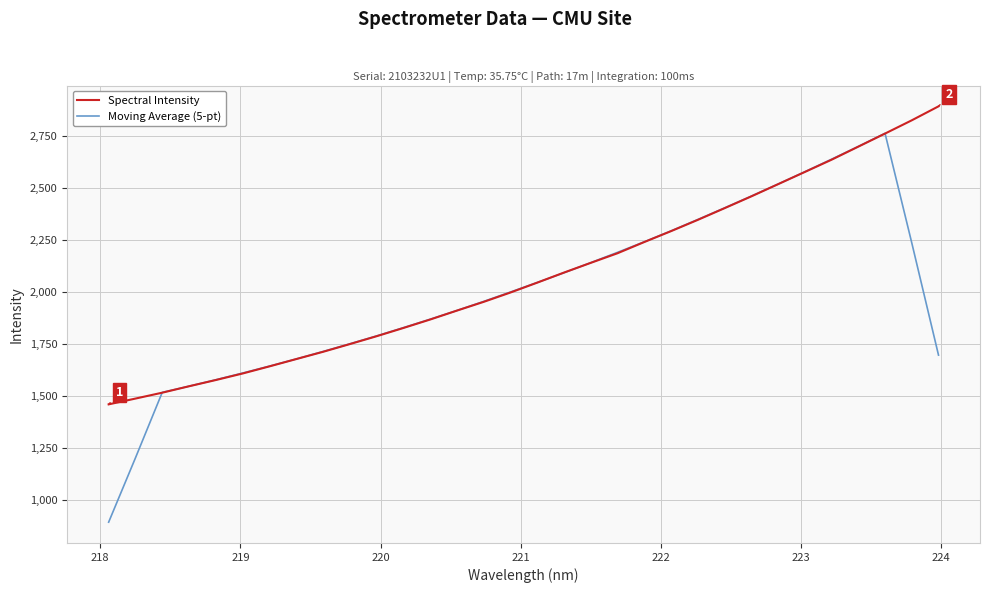

What is the greatest value displayed?

2890.4